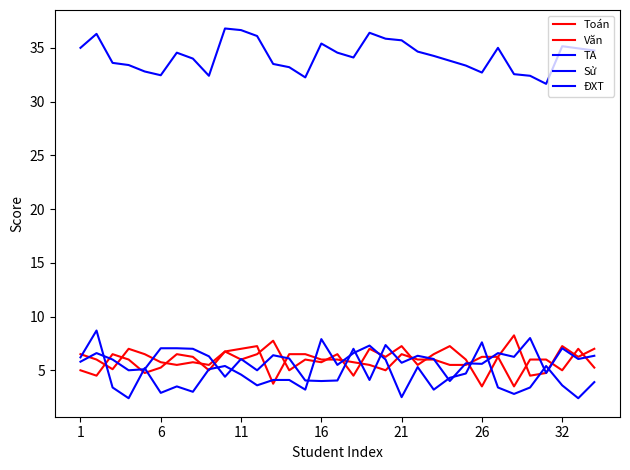

At how many categories does at least one series exceed 4?

33